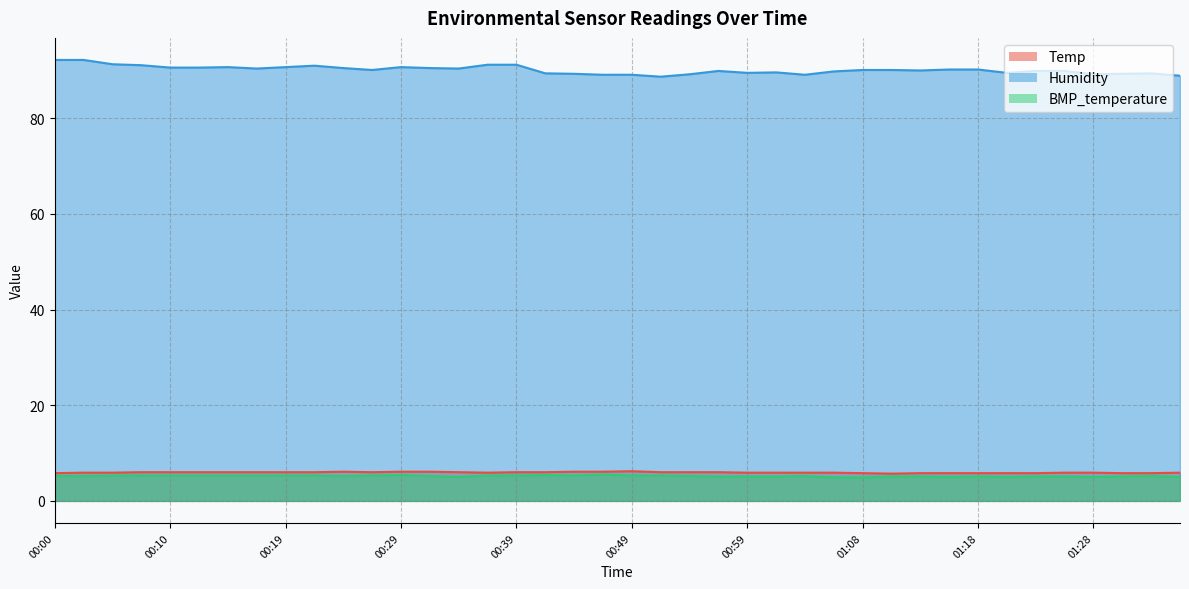

Reading left to right, what are all the values shown in this chart?

Temp: 5.8	5.9	5.9	6.0	6.0	6.0	6.0	6.0	6.0	6.0	6.1	6.0	6.1	6.1	6.0	5.9	6.0	6.0	6.1	6.1	6.2	6.0	6.0	6.0	5.9	5.9	5.9	5.9	5.8	5.7	5.8	5.8	5.8	5.8	5.8	5.9	5.9	5.8	5.8	5.9
Humidity: 92.2	92.2	91.3	91.1	90.6	90.6	90.7	90.4	90.7	91.0	90.5	90.1	90.7	90.5	90.4	91.2	91.2	89.4	89.3	89.1	89.1	88.7	89.2	89.9	89.5	89.6	89.1	89.8	90.1	90.1	90.0	90.2	90.2	89.5	89.9	89.9	89.2	89.3	89.4	88.9
BMP_temperature: 5.2	5.2	5.3	5.3	5.3	5.3	5.3	5.3	5.3	5.3	5.2	5.3	5.4	5.2	5.0	5.3	5.3	5.4	5.3	5.5	5.3	5.3	5.2	5.1	5.1	5.1	5.2	4.9	4.9	5.1	5.1	5.0	5.1	5.0	5.1	5.1	5.0	5.1	5.2	5.0